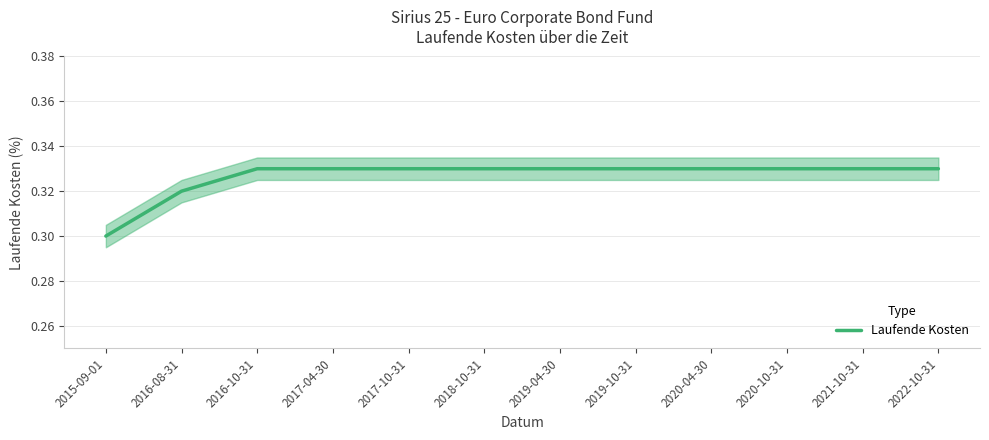

What is the sum of all values?

3.9